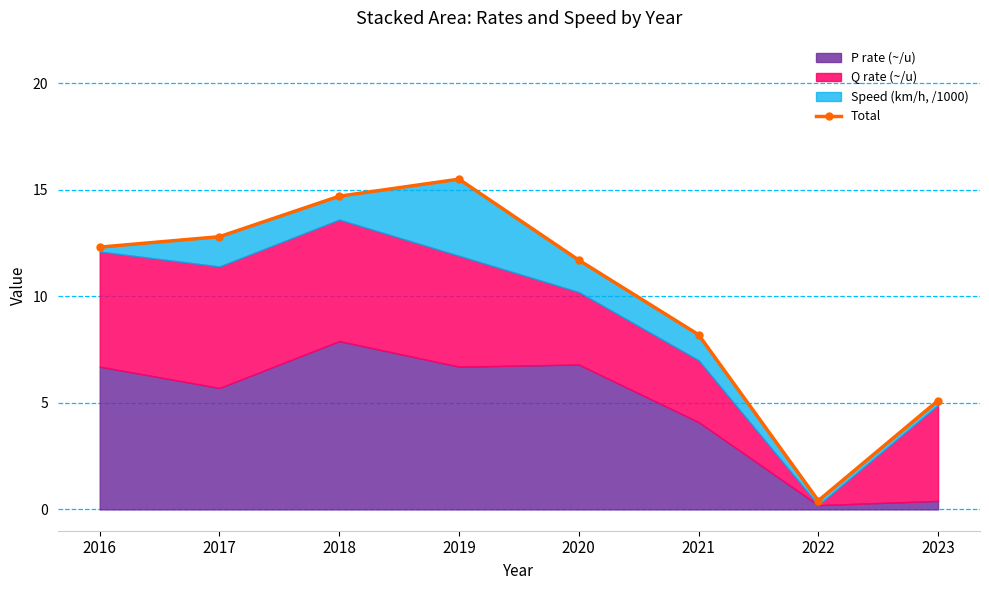

Is it true that the value at 2017 is 3.4?

False